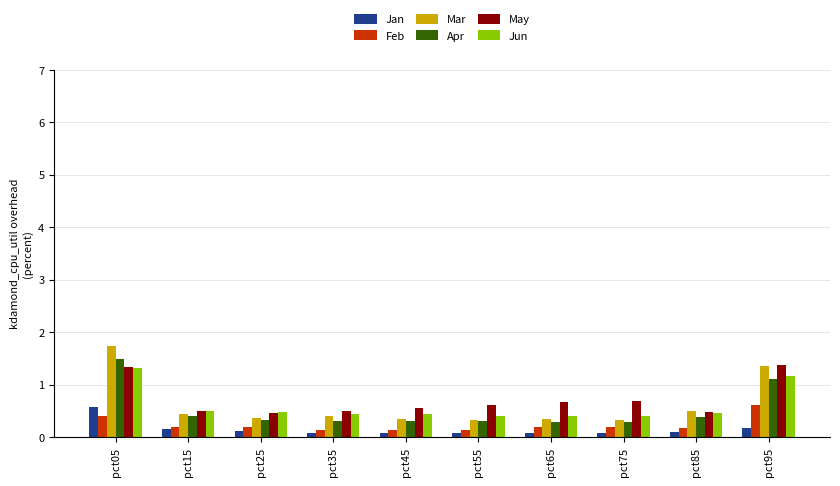

The value of Jun at pct95 is 1.2. True or false?

True